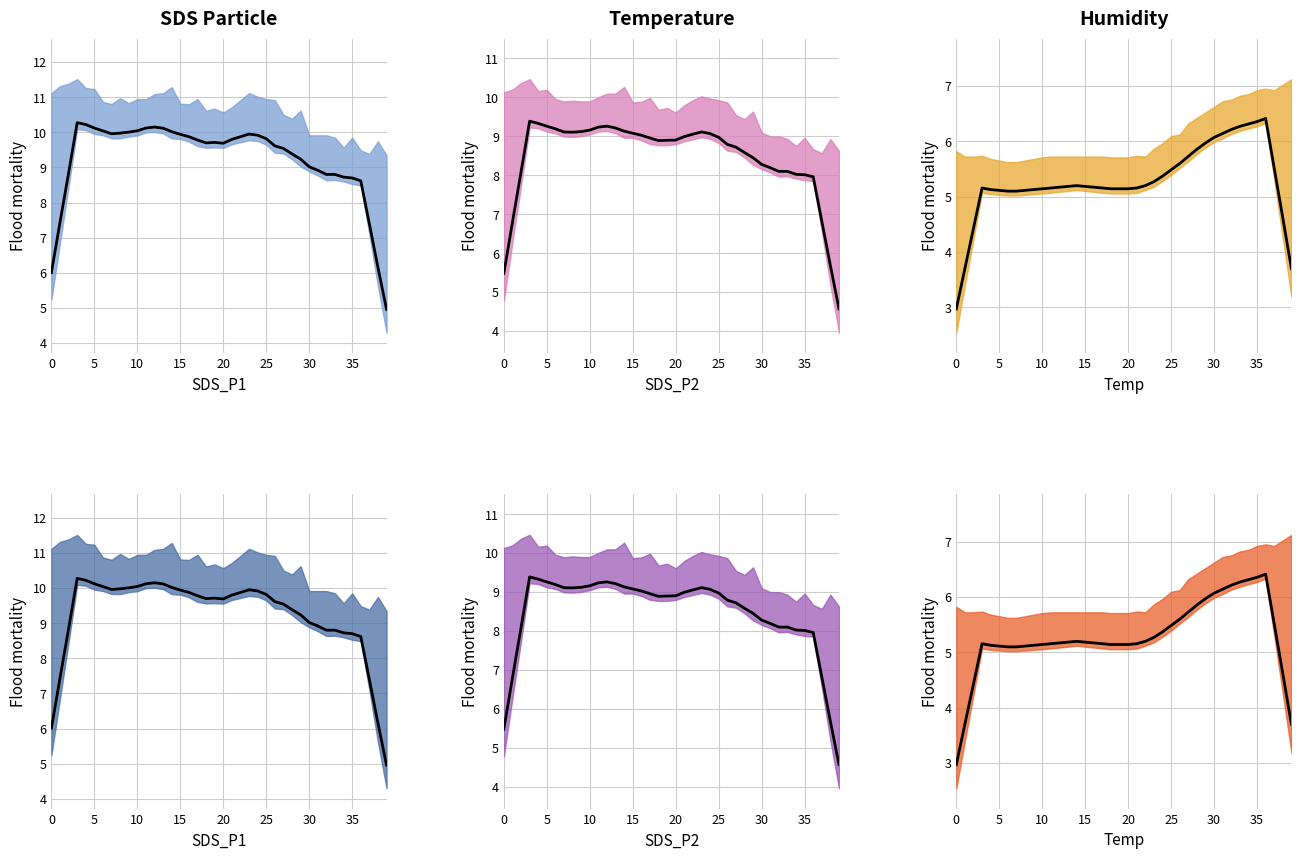

What is the total value across all series at 22?

24.1